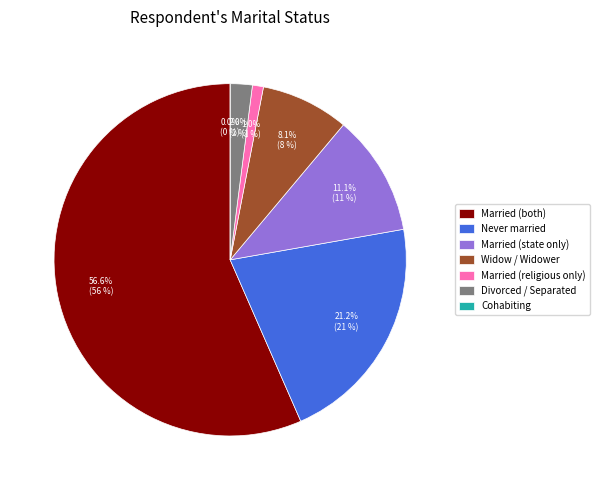

The Married: official state marriage only slice represents 11% of the pie. True or false?

True